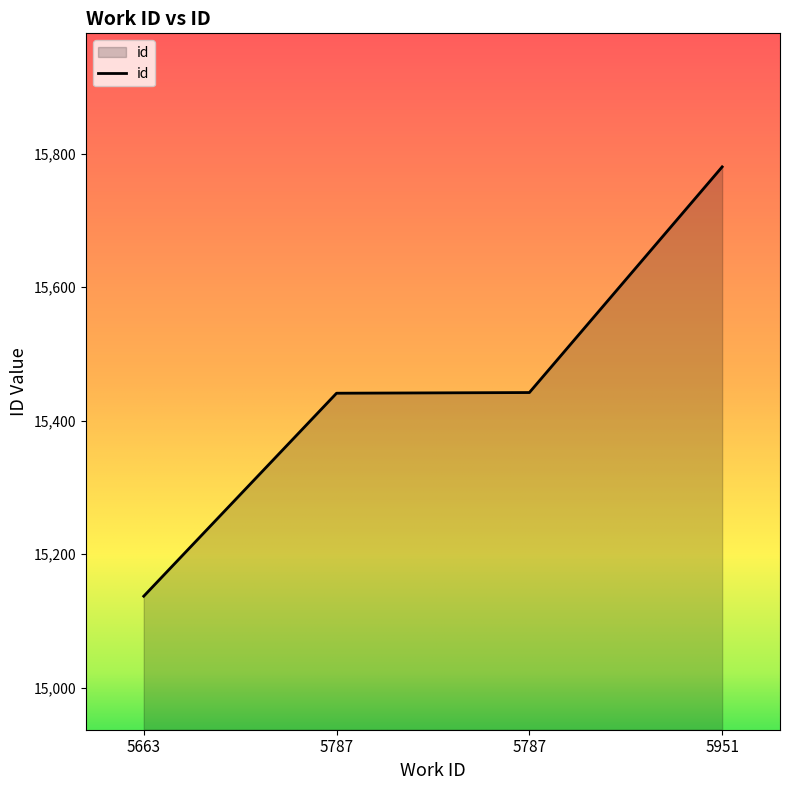

What is the minimum value shown in the chart?

15137